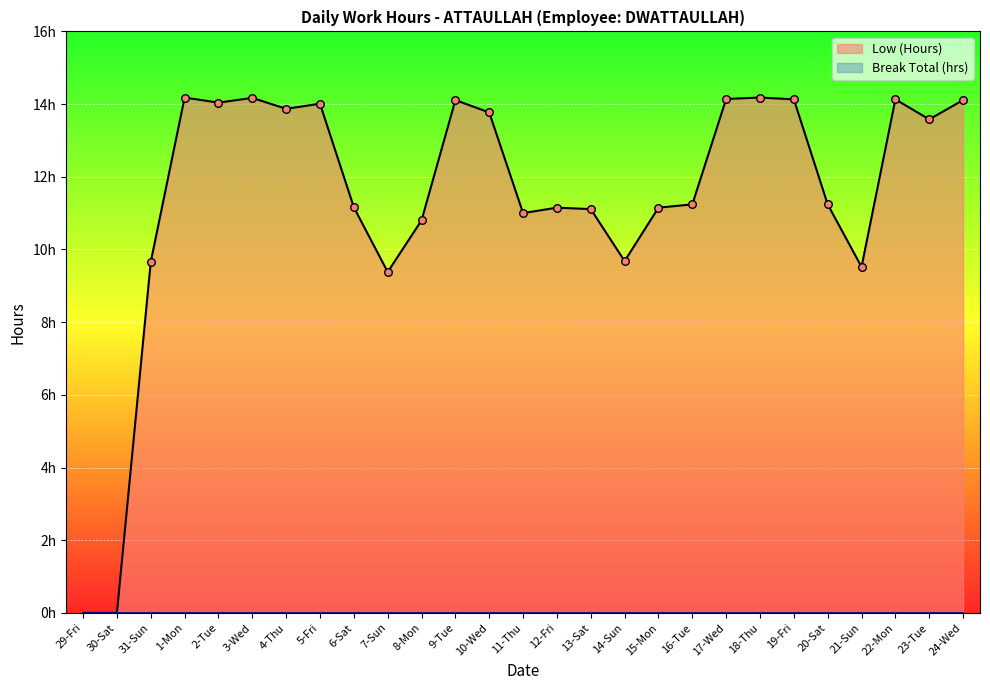

Between 22-Mon and 14-Sun, which is larger?

22-Mon